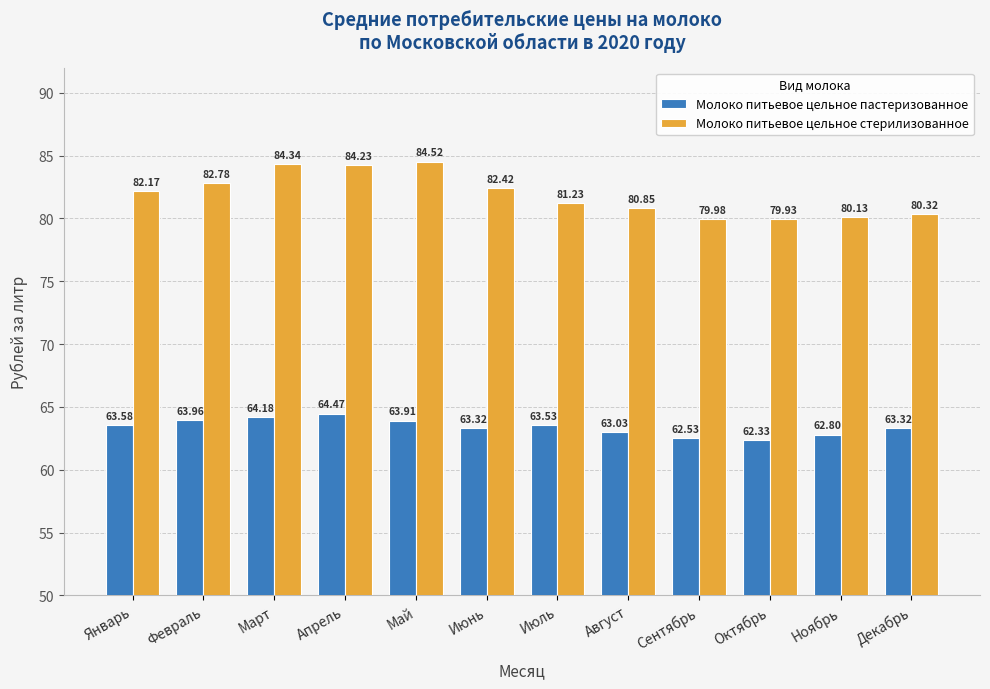

How many data points in Молоко питьевое цельное стерилизованное are less than 82?

6